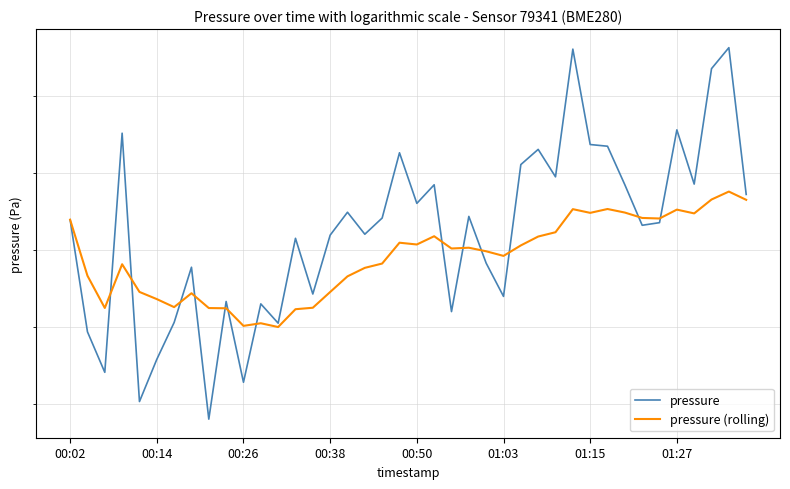

What is the minimum value shown in the chart?

94688.1